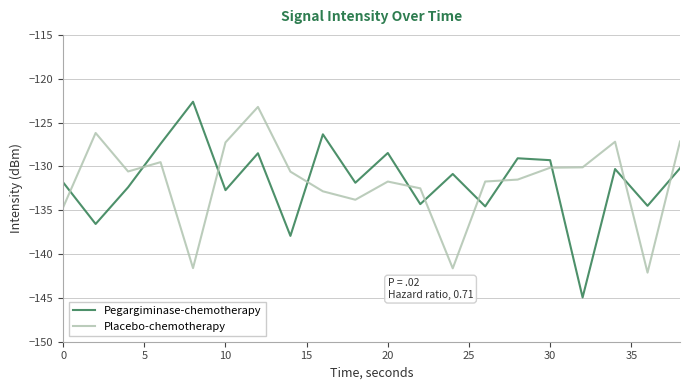

What is the maximum value for Placebo-chemotherapy?

-123.2